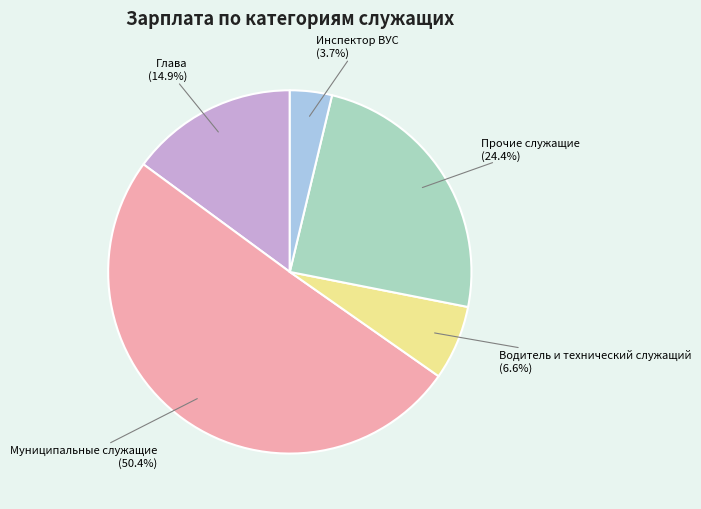

Which category accounts for the majority?

Муниципальные служащие